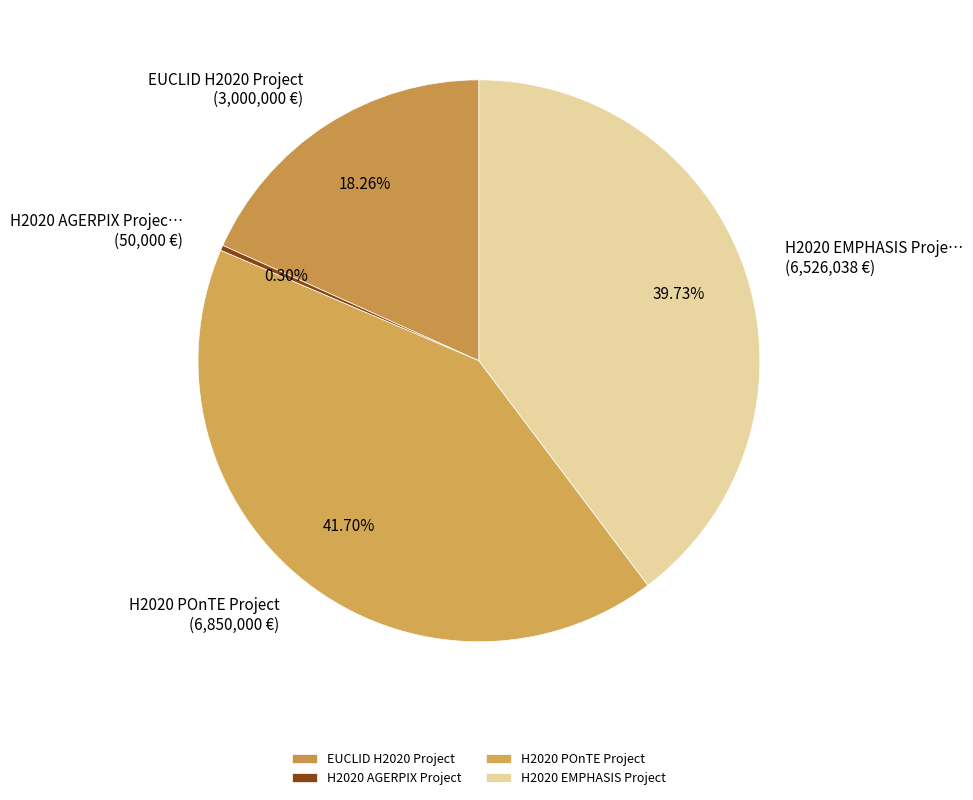

Rank the categories by value from lowest to highest.

H2020 AGERPIX Project, EUCLID H2020 Project, H2020 EMPHASIS Project, H2020 POnTE Project